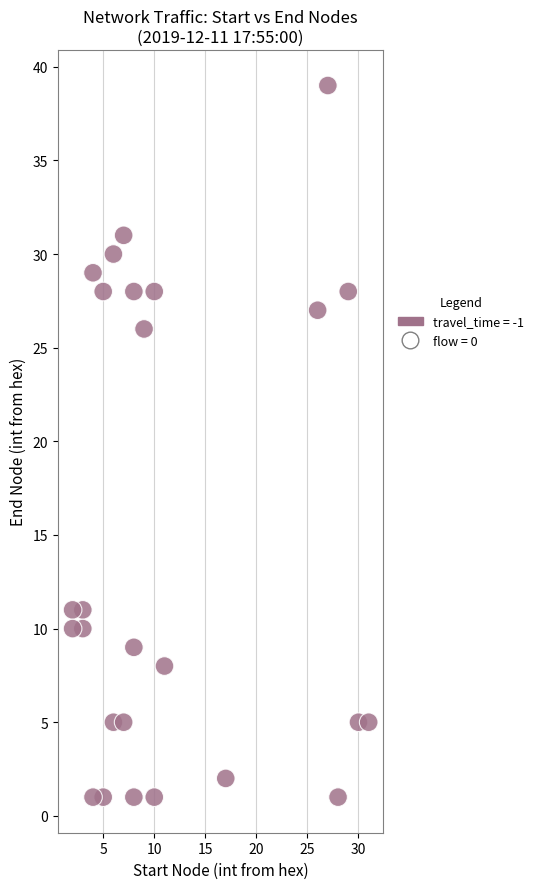

What is the range of X values (max minus min)?

29